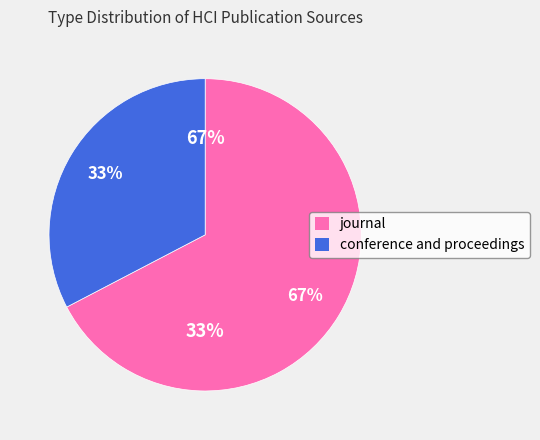

True or false: journal accounts for 67% of the total.

True